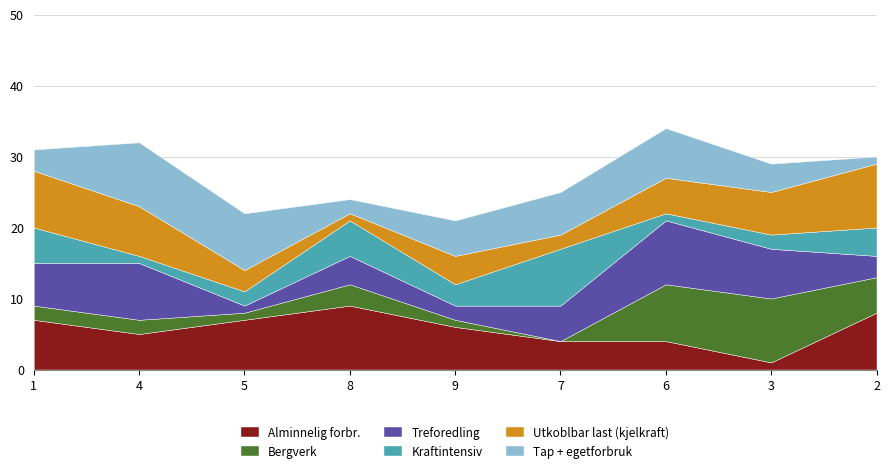

At which label does Alminnelig forbr. reach its peak?

8